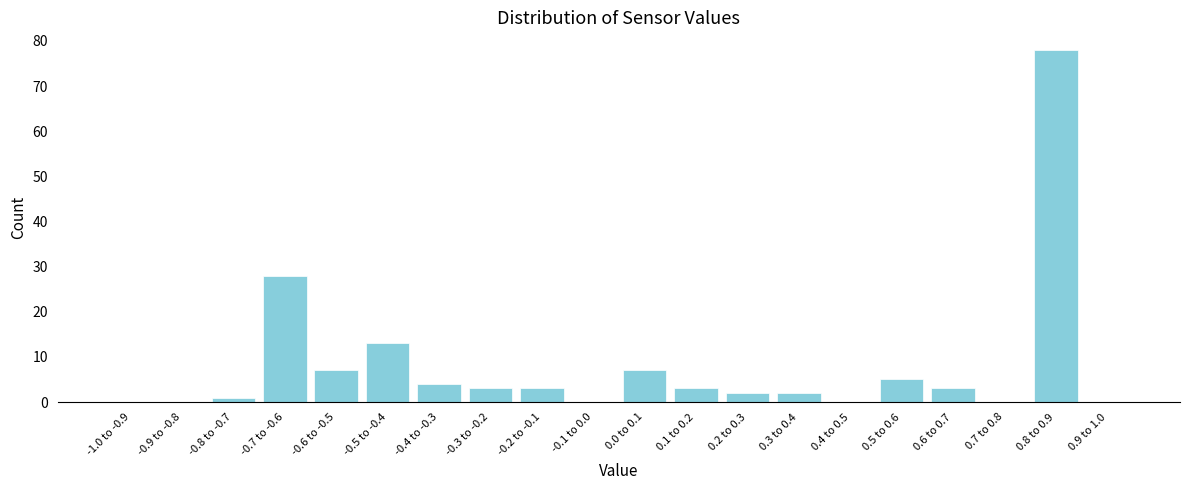

Reading left to right, what are all the values shown in this chart?

-1.0 to -0.9=0	-0.9 to -0.8=0	-0.8 to -0.7=1	-0.7 to -0.6=28	-0.6 to -0.5=7	-0.5 to -0.4=13	-0.4 to -0.3=4	-0.3 to -0.2=3	-0.2 to -0.1=3	-0.1 to 0.0=0	0.0 to 0.1=7	0.1 to 0.2=3	0.2 to 0.3=2	0.3 to 0.4=2	0.4 to 0.5=0	0.5 to 0.6=5	0.6 to 0.7=3	0.7 to 0.8=0	0.8 to 0.9=78	0.9 to 1.0=0